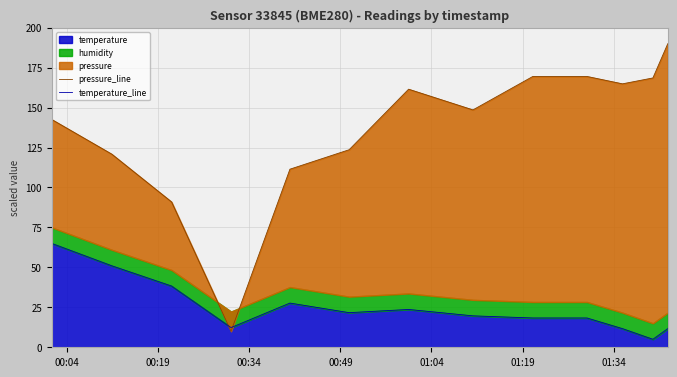

What is the lowest value of the pressure_line series?

10.0